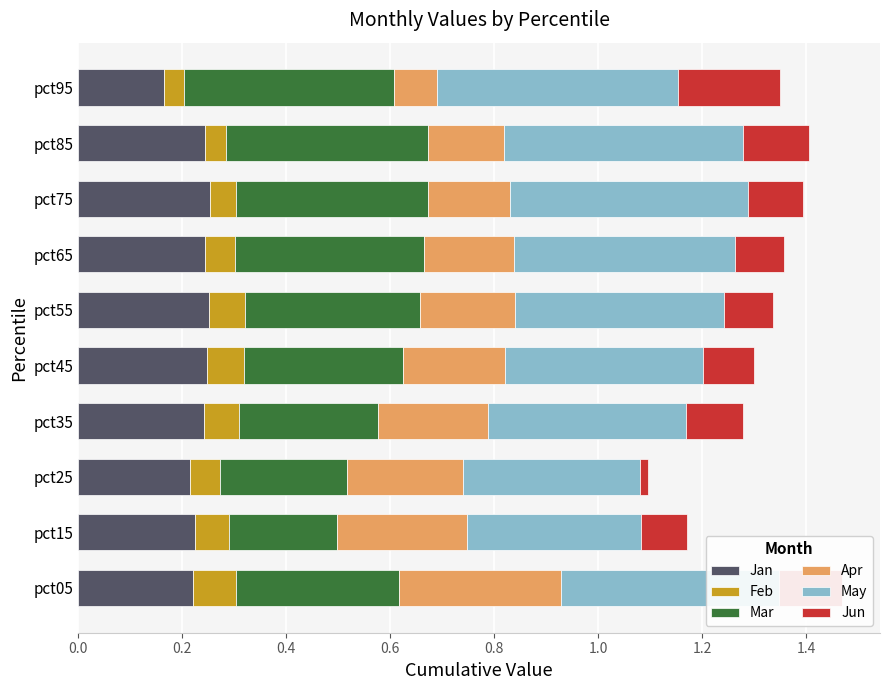

What is the total value across all series at pct55?

1.3